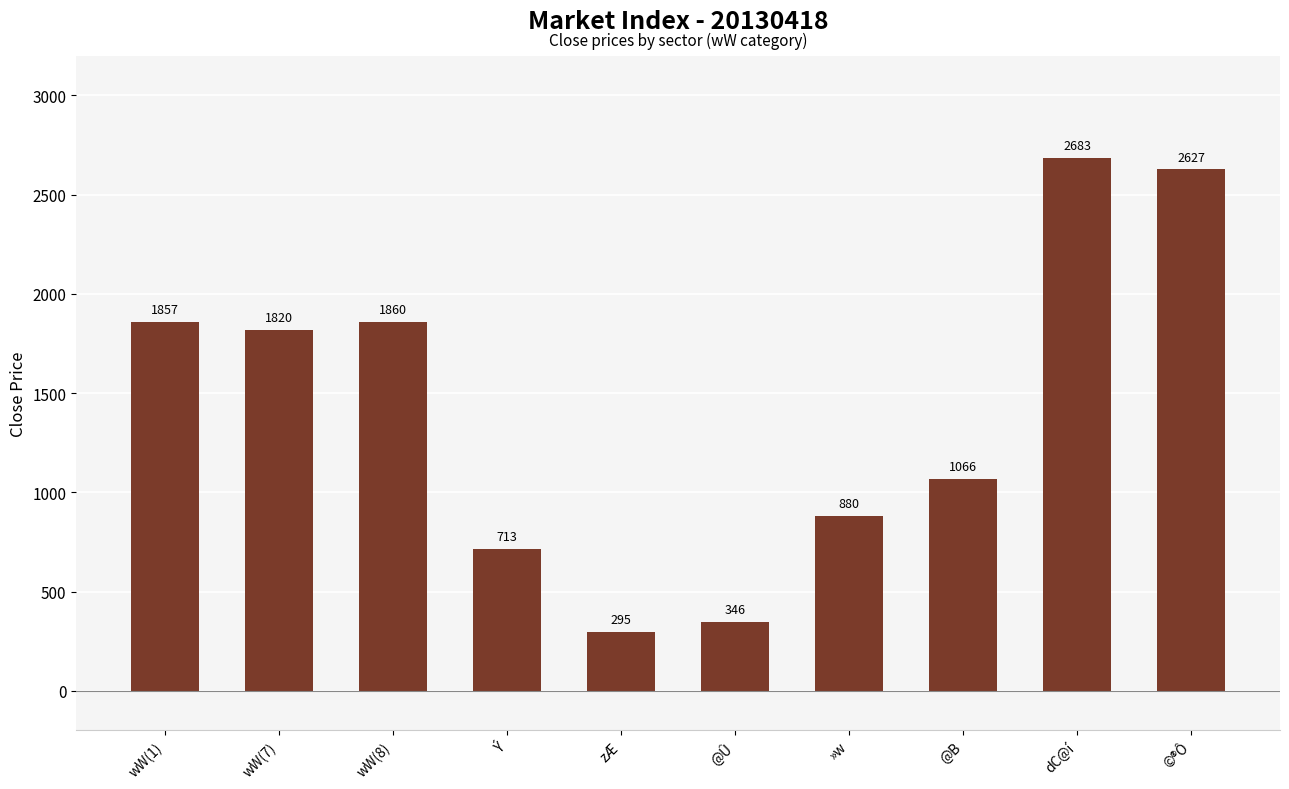

Reading left to right, what are all the values shown in this chart?

1857	1820	1860	713	295	346	880	1066	2683	2627